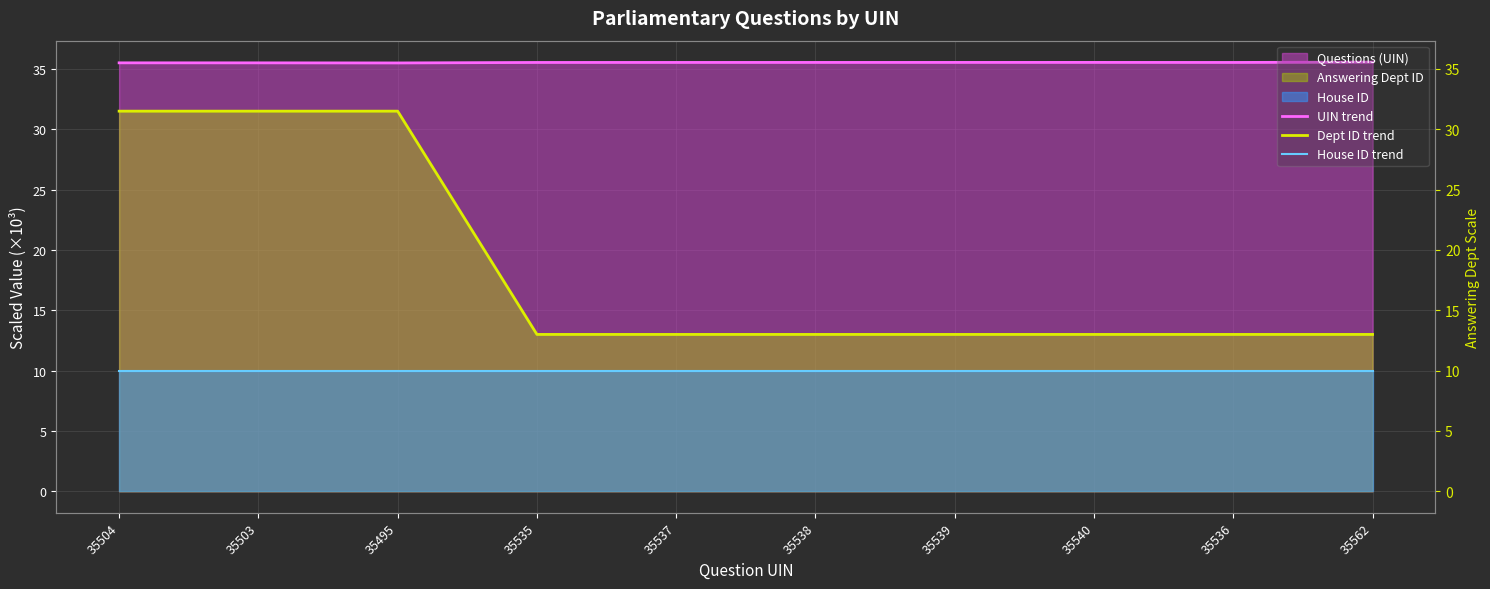

At how many categories does at least one series exceed 25?

10